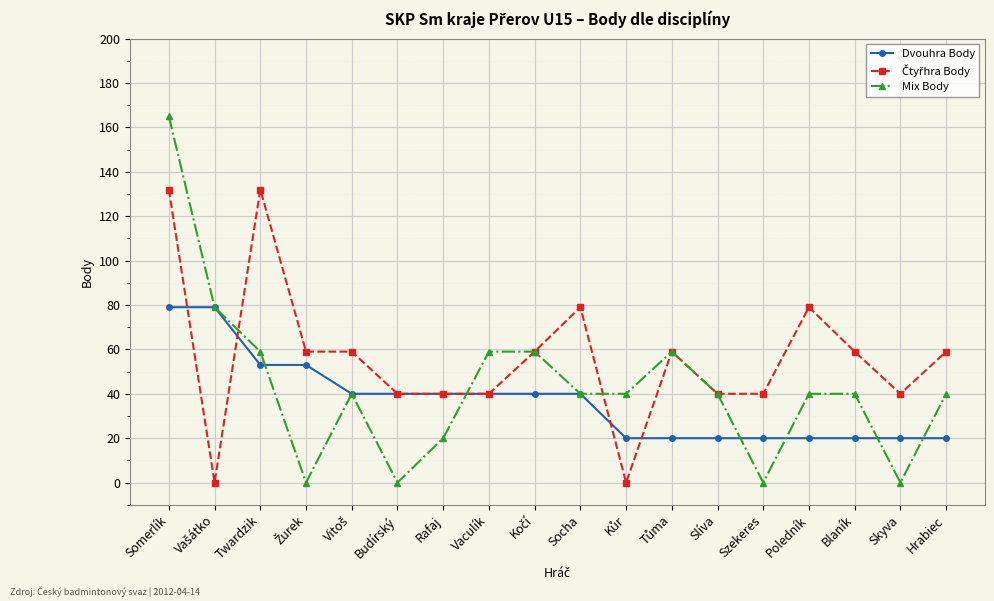

What position from the left is Rafaj?

7